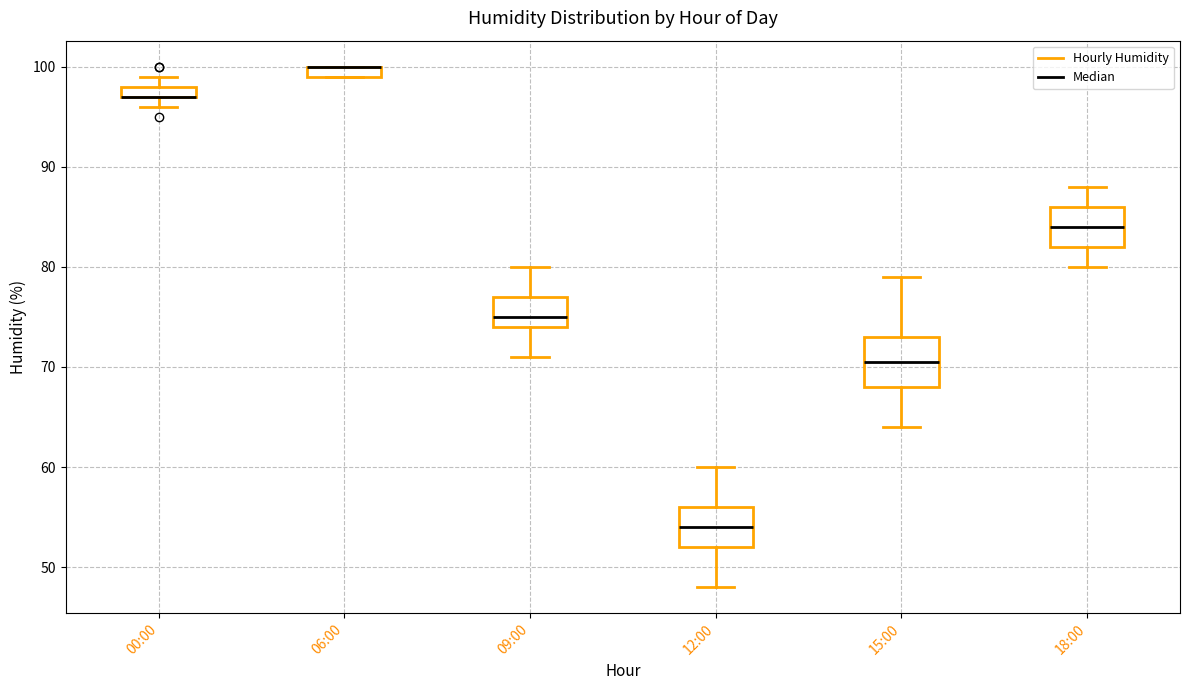

Comparing the boxes themselves (not the whiskers), which one is the tallest?

15:00